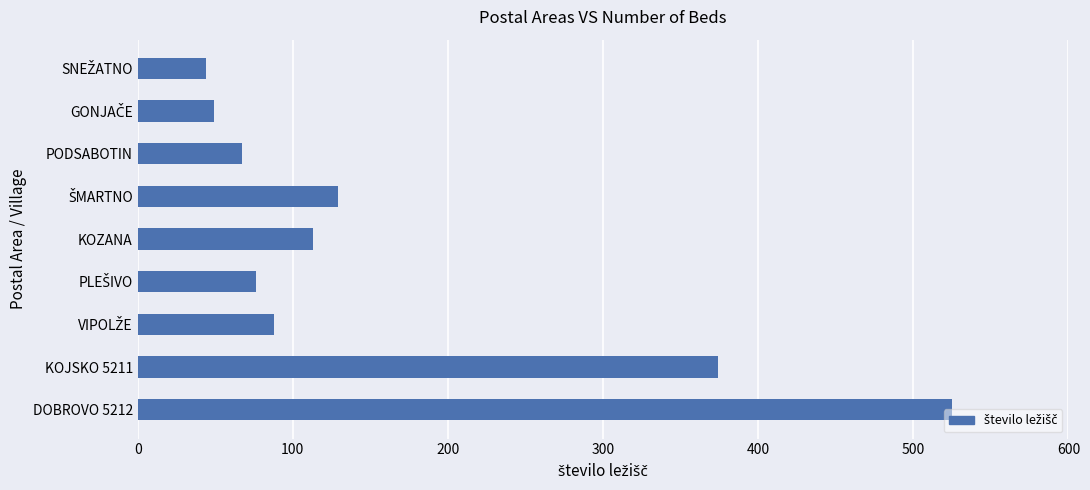

Where is the data nearest to the value 284?

KOJSKO 5211